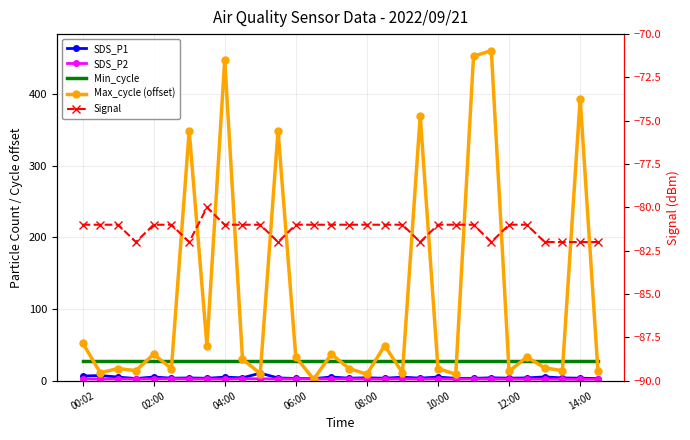

True or false: Signal and SDS_P1 cross at least once.

False